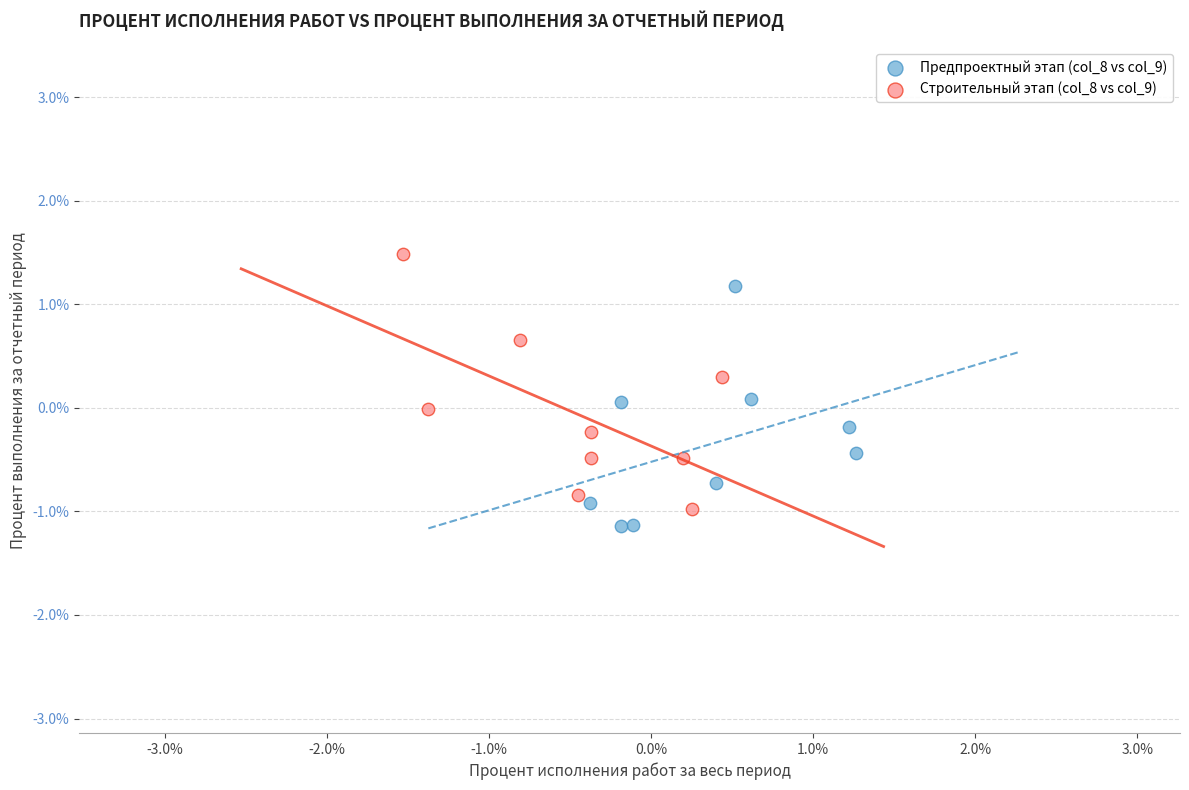

What are all the series names shown in the legend?

Предпроектный этап (col_8 vs col_9), Строительный этап (col_8 vs col_9)